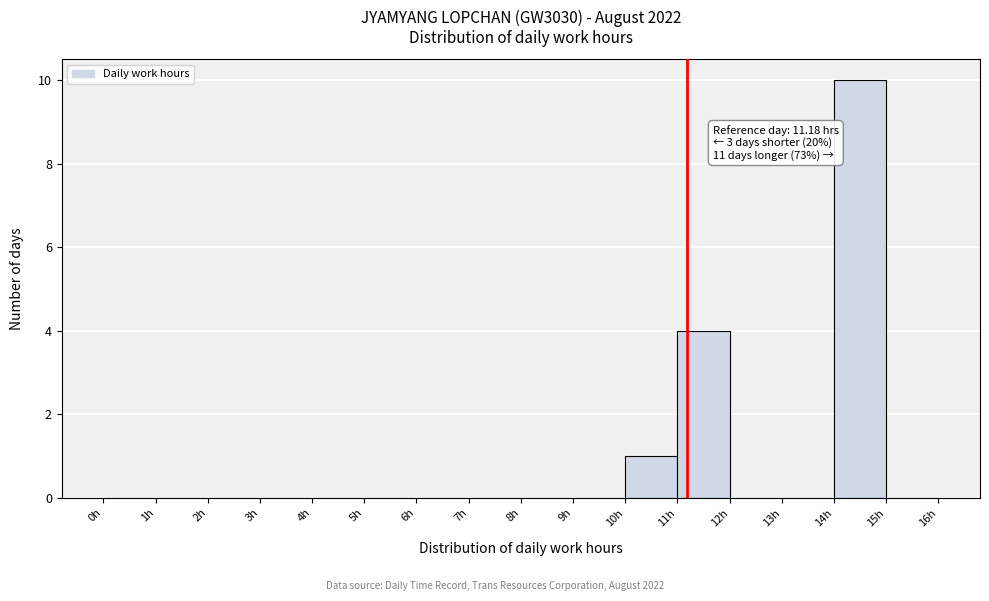

Over which range of the x-axis is the bar tallest?

14 to 15